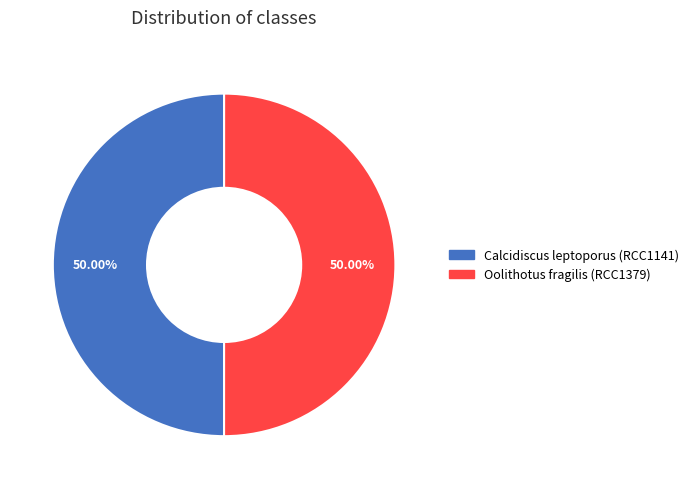

How many slices are in this pie chart?

2